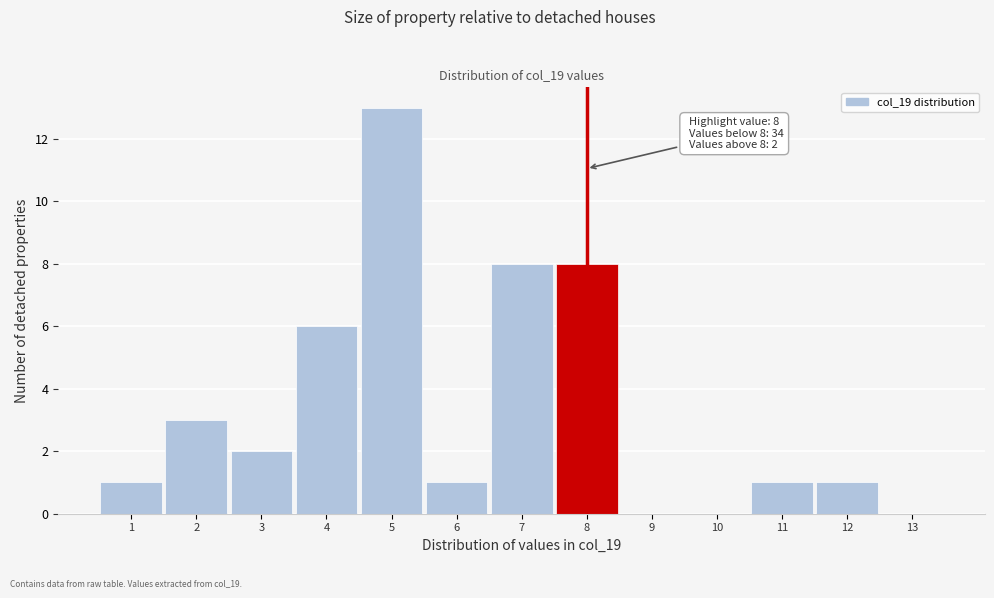

Which range on the x-axis has the tallest bar?

4.5 to 5.5